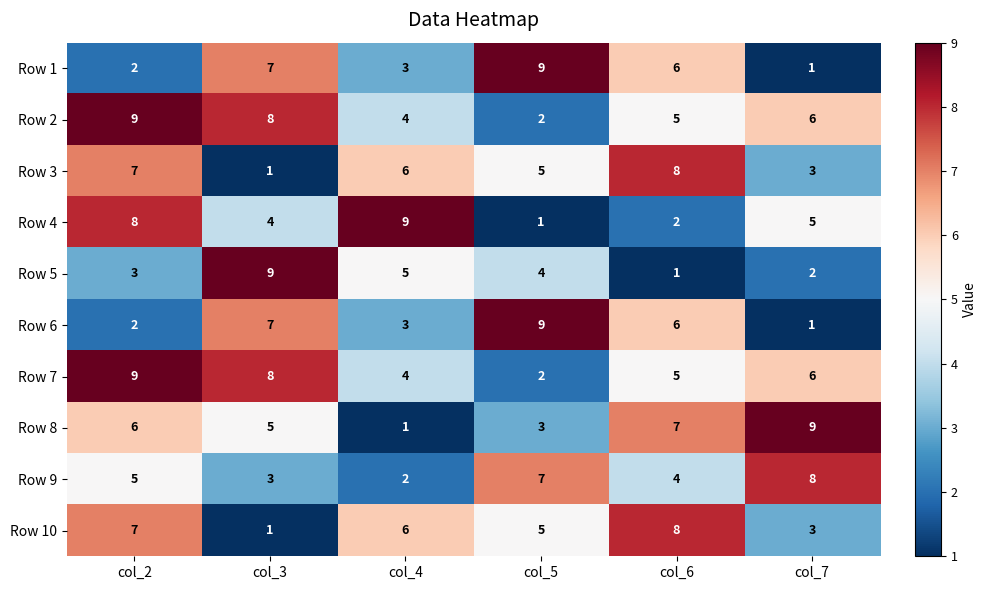

What is the average value of the Row 10 series?

5